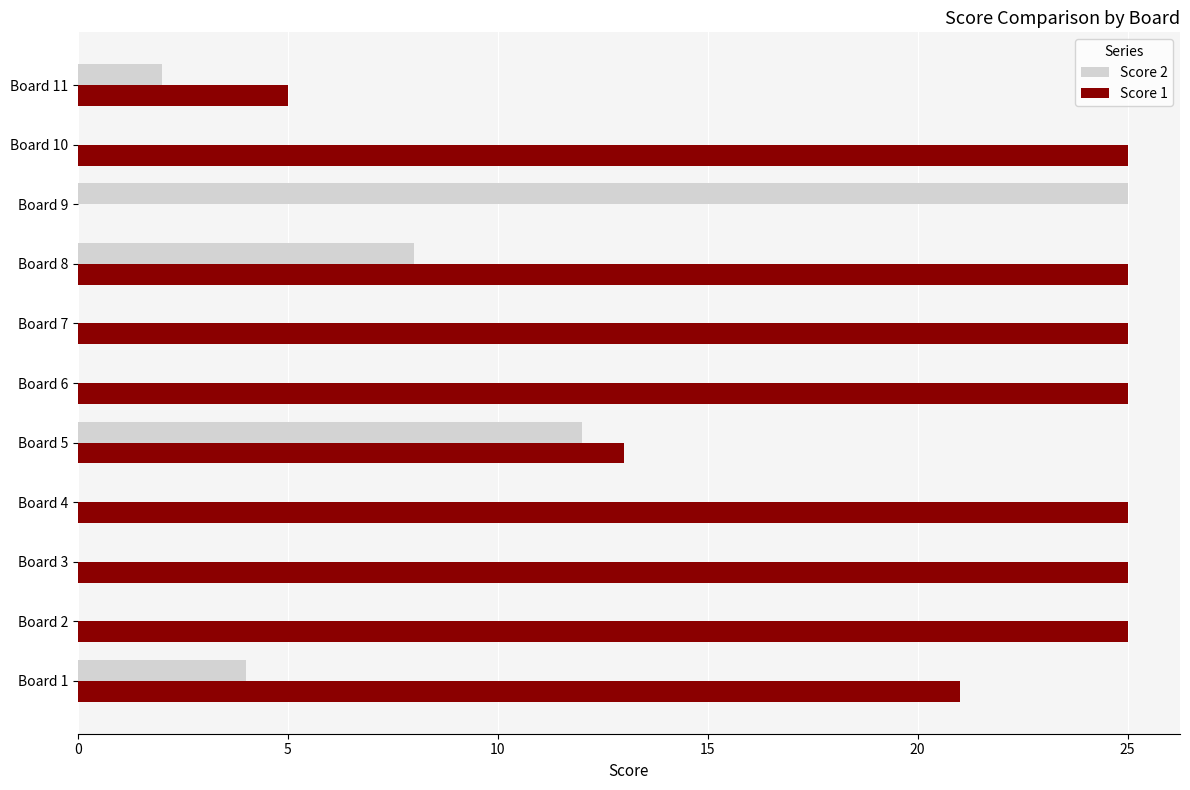

The Score 2 series shows 0 at Board 6. True or false?

True